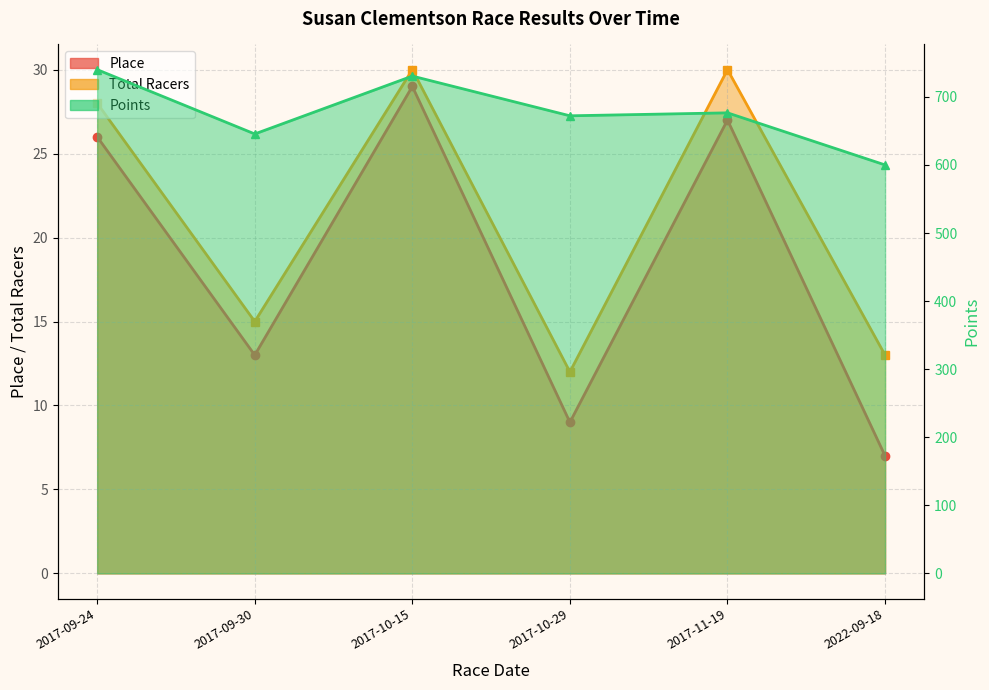

What is the sum of the Total Racers values at 2017-09-24 and 2017-11-19?

58.0